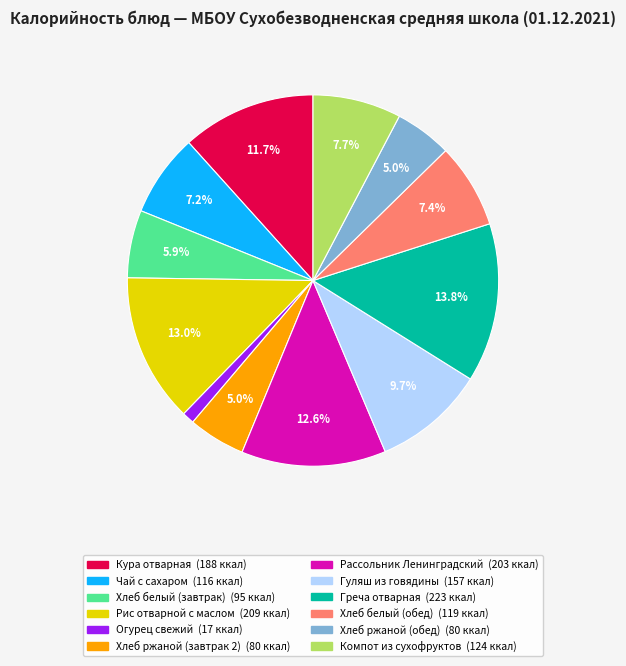

Which category has the biggest portion of the pie?

Греча отварная